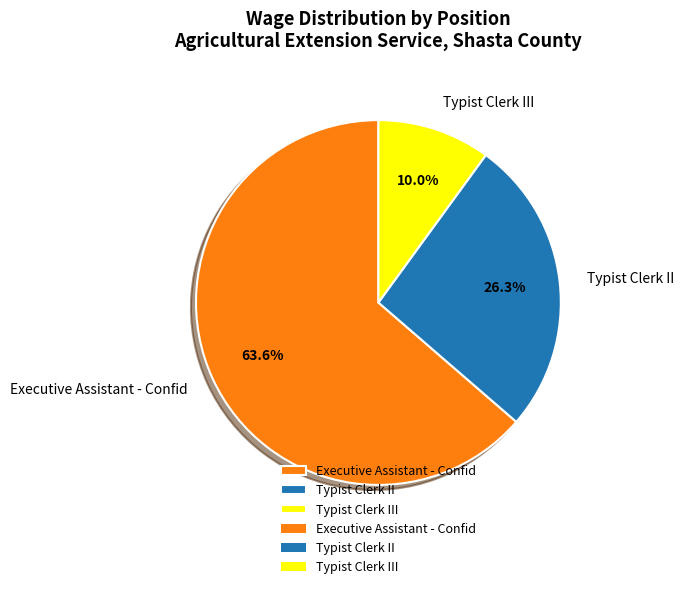

Is it true that Typist Clerk III is 10% of the pie?

True